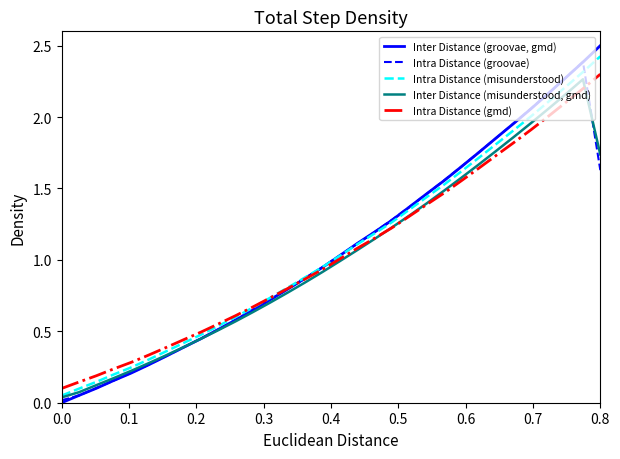

Which series has the largest range (max minus min)?

Inter Distance (groovae, gmd)